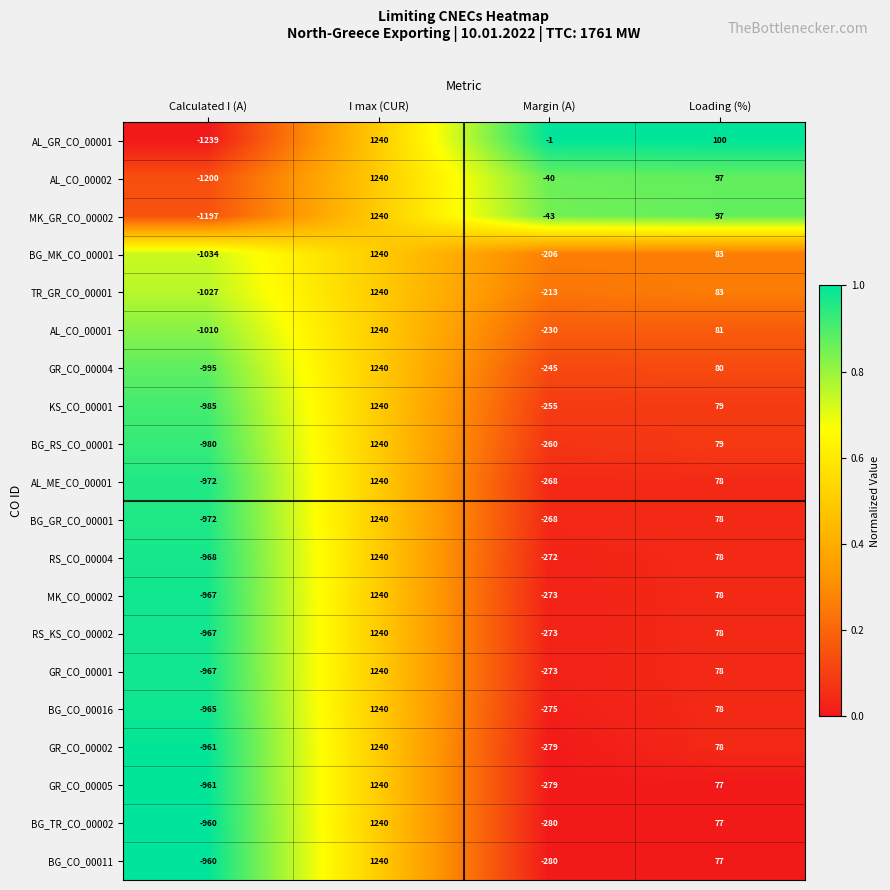

Which series has the largest total across all categories?

AL_GR_CO_00001